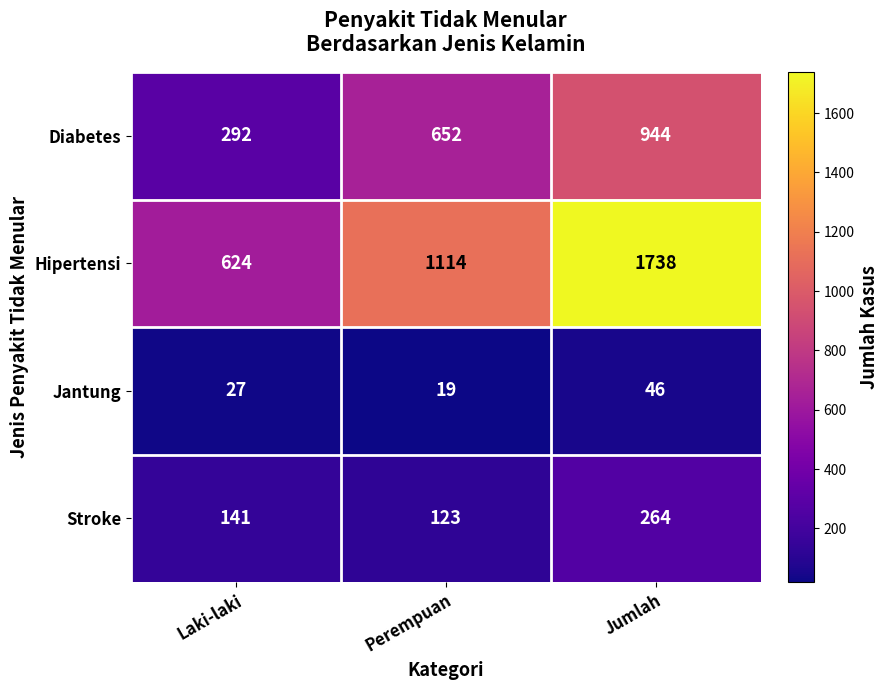

What is the sum of all Stroke values?

528